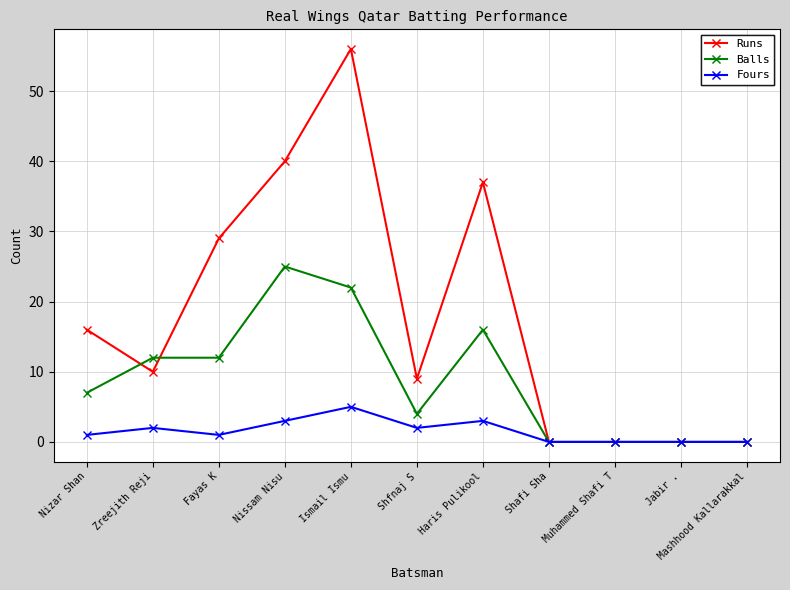

What are all the series names shown in the legend?

Runs, Balls, Fours